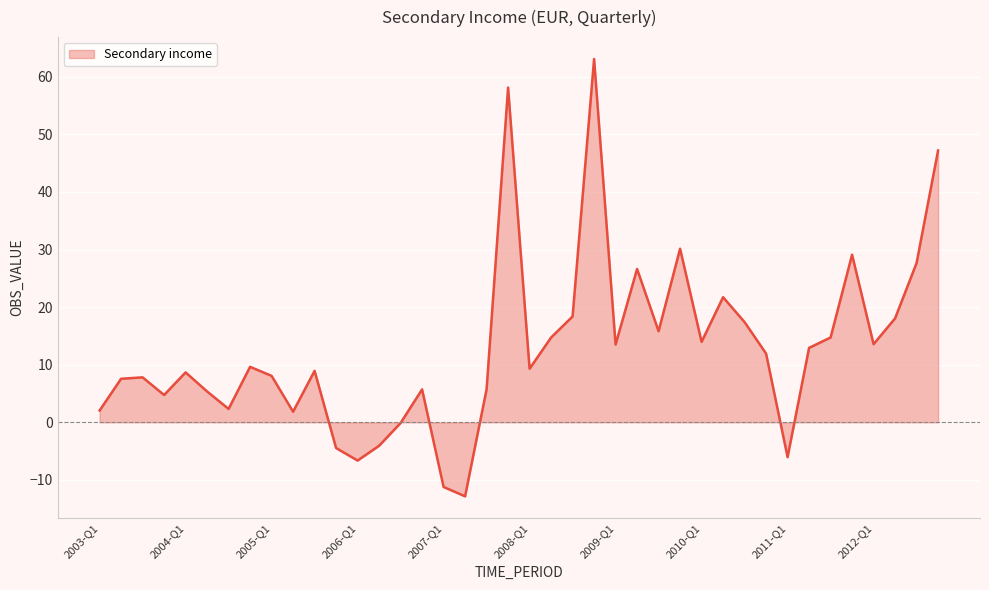

What is the smallest value displayed?

-12.9